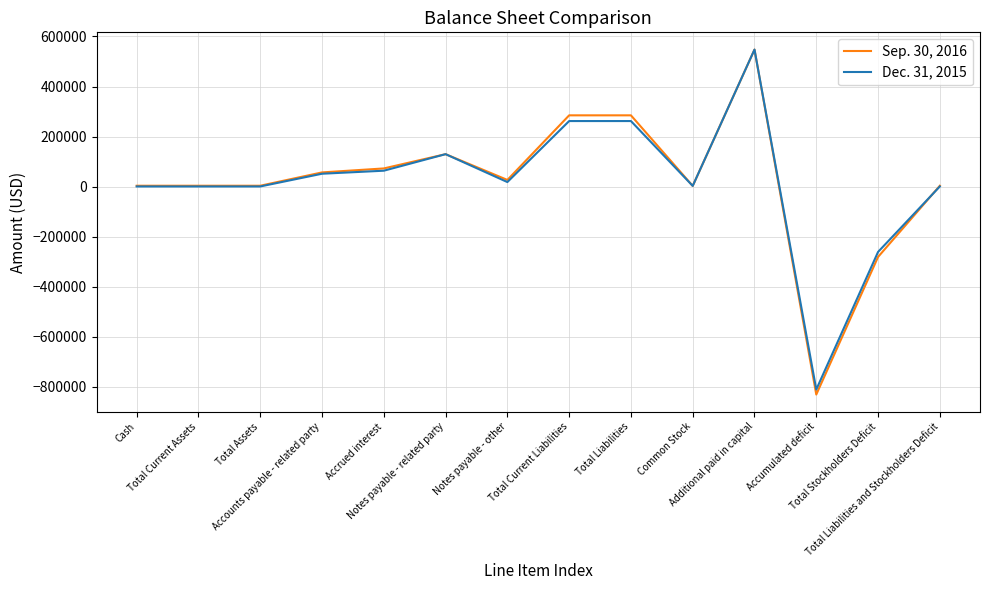

List the series in order of their overall mean, lowest first.

Dec. 31, 2015, Sep. 30, 2016